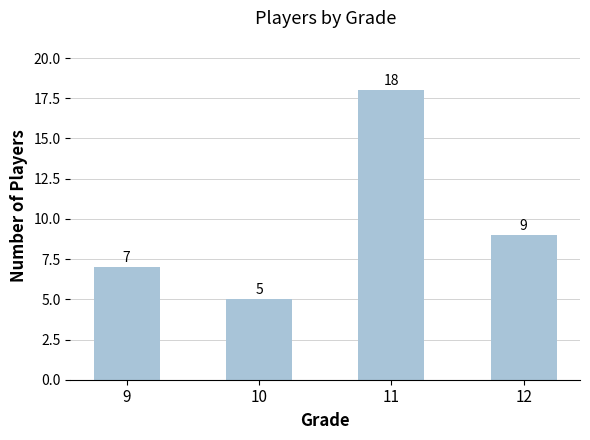

What is the smallest value displayed?

5